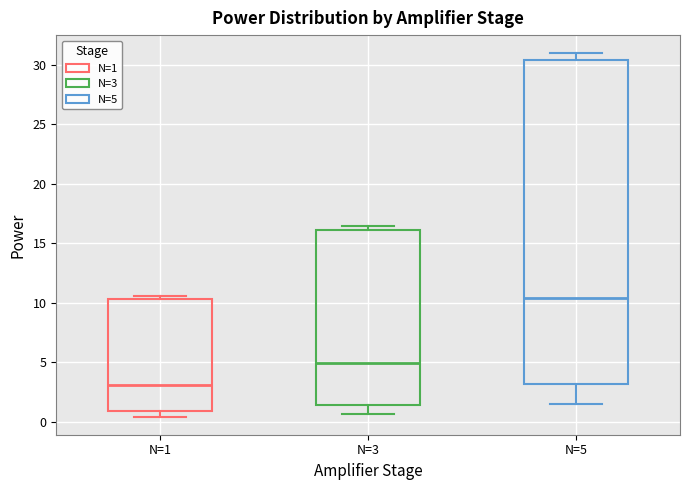

Reading left to right, transcribe this box plot: for each box, give where its median line is, the range the box spans, and where its two whiskers end, as read against the y-axis. The values are not printed on the chart, so give them approximately, as read against the axis.

N=1: median 3.0, box 1.0 to 10.5, whiskers 0.5 to 10.5 (just above the box's upper edge)
N=3: median 5.0, box 1.5 to 16.0, whiskers 0.5 to 16.5
N=5: median 10.5, box 3.0 to 30.5, whiskers 1.5 to 31.0